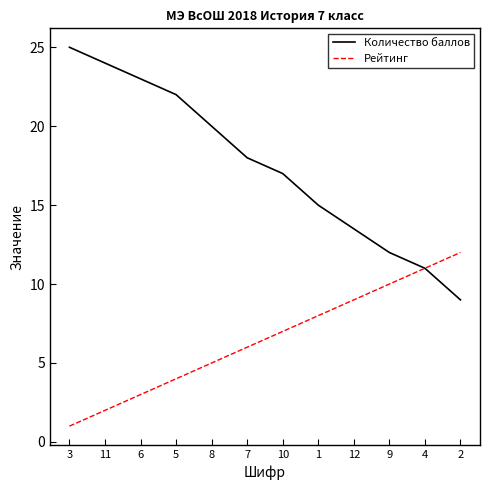

Which series has the largest total across all categories?

Количество баллов